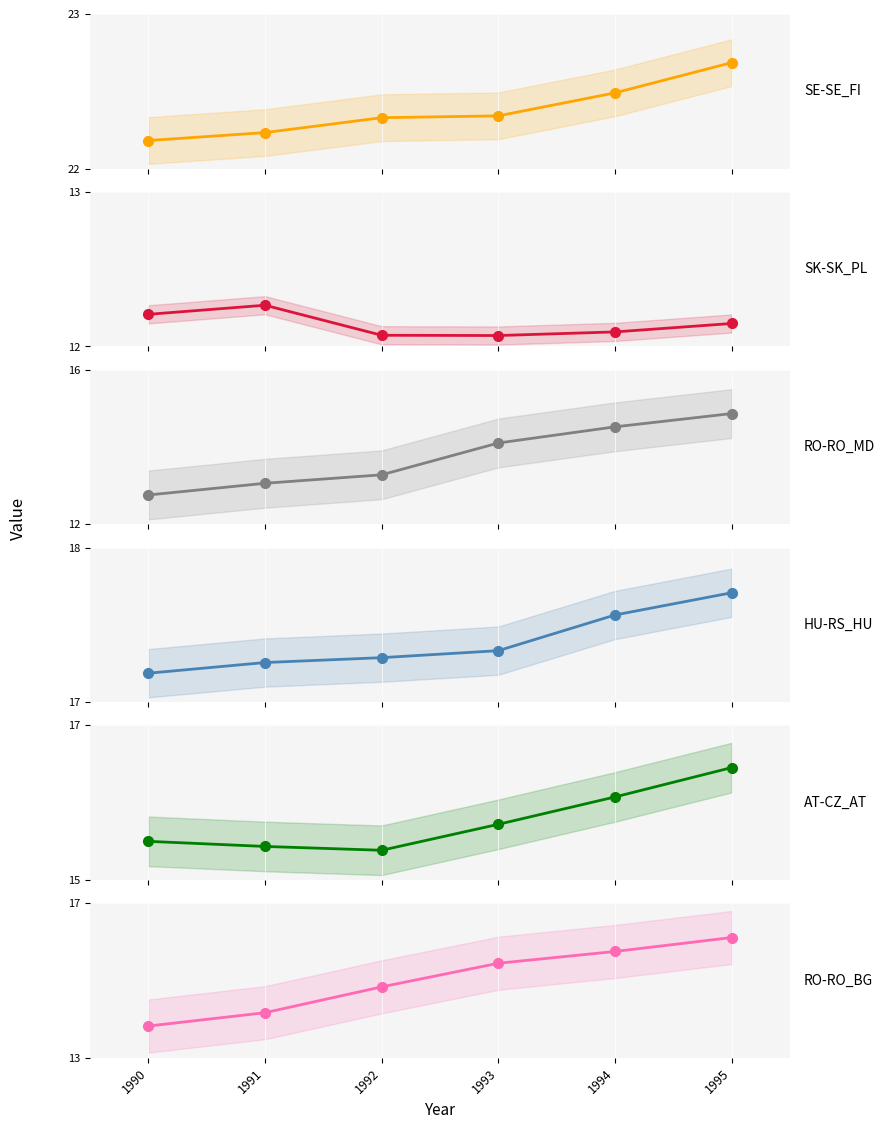

Which series changed the most between 1990 and 1993?

RO-RO_BG